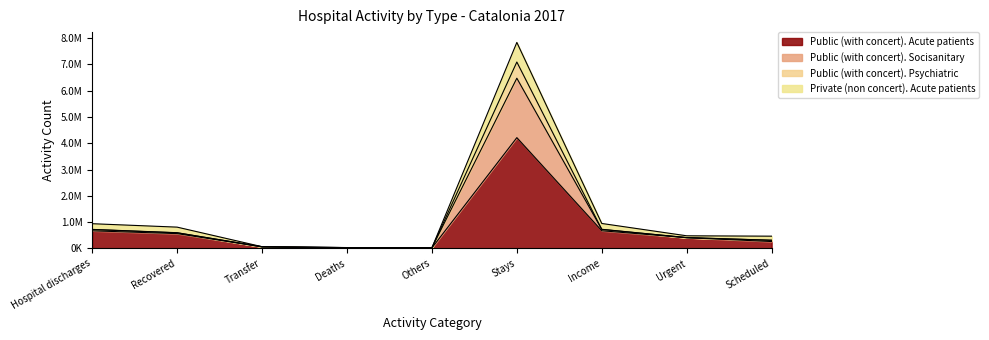

What are all the series names shown in the legend?

Public (with concert). Acute patients, Public (with concert). Socisanitary, Public (with concert). Psychiatric, Private (non concert). Acute patients